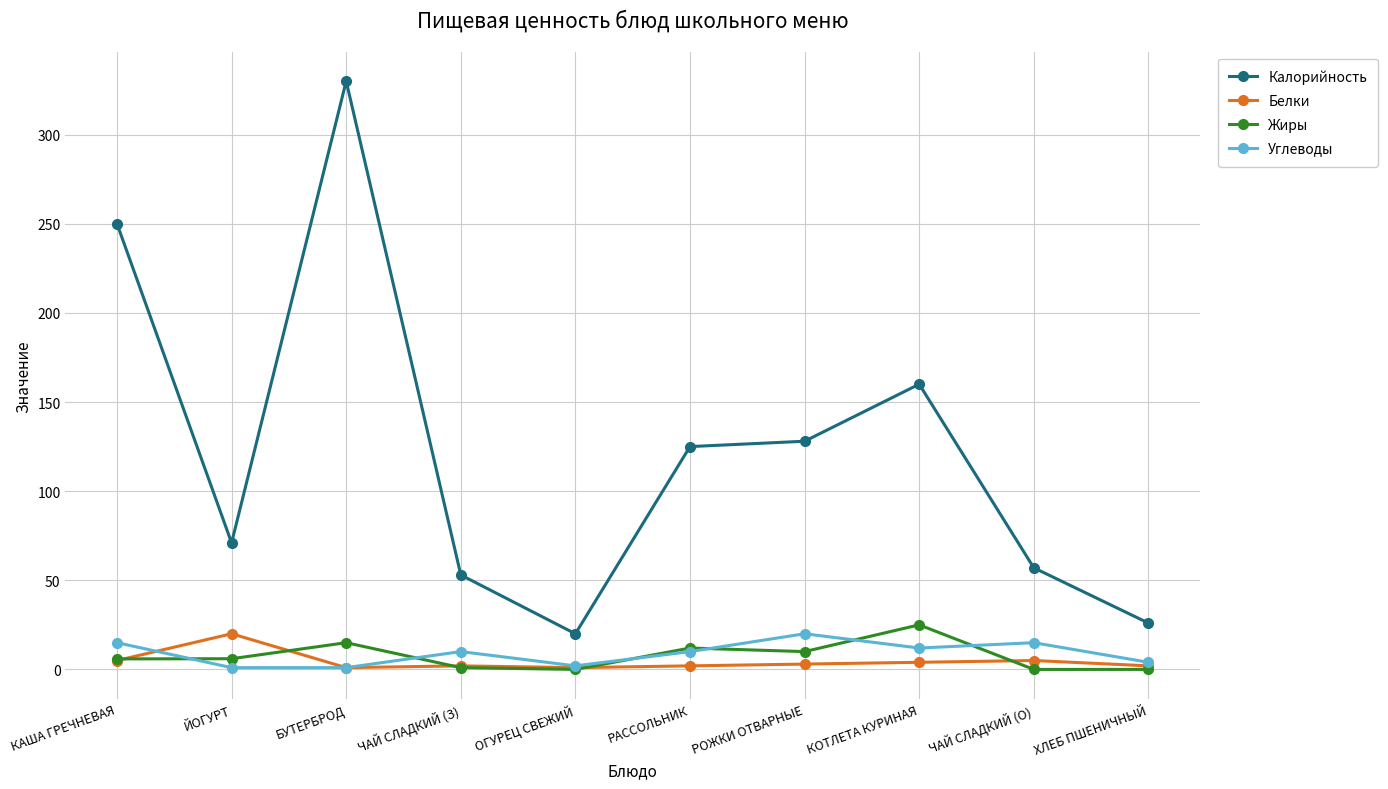

What position from the right is ХЛЕБ ПШЕНИЧНЫЙ?

1